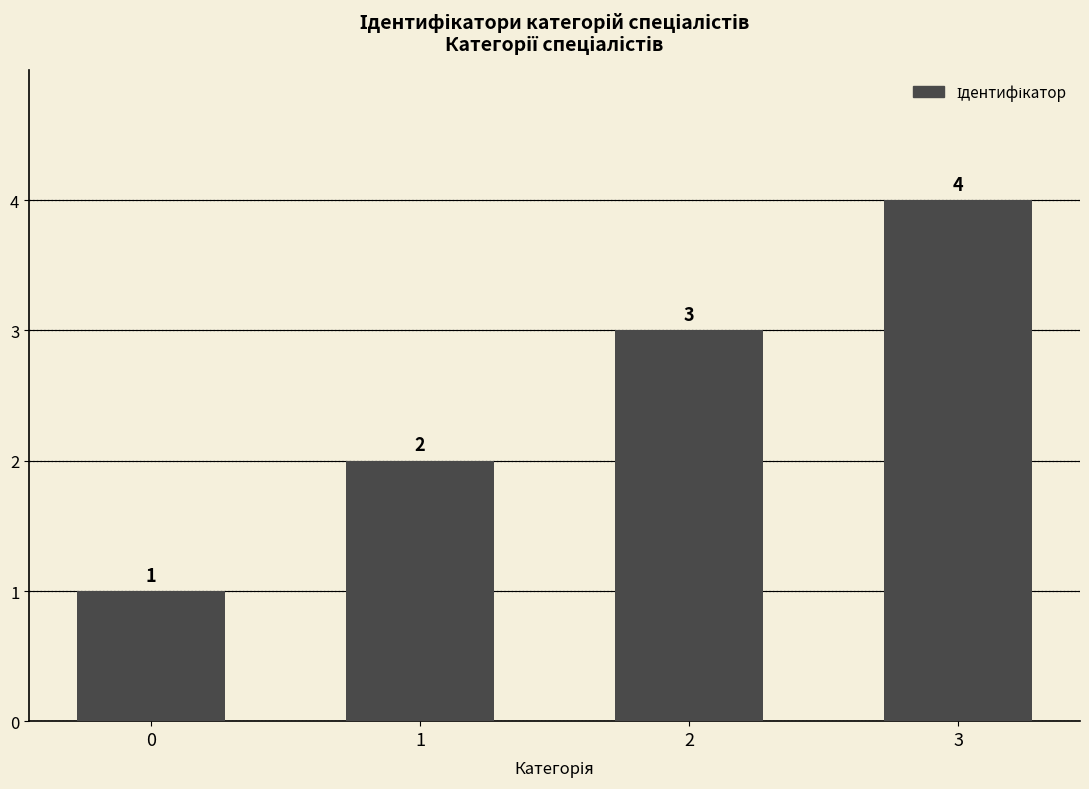

The chart shows a value of 4 at 3. True or false?

True